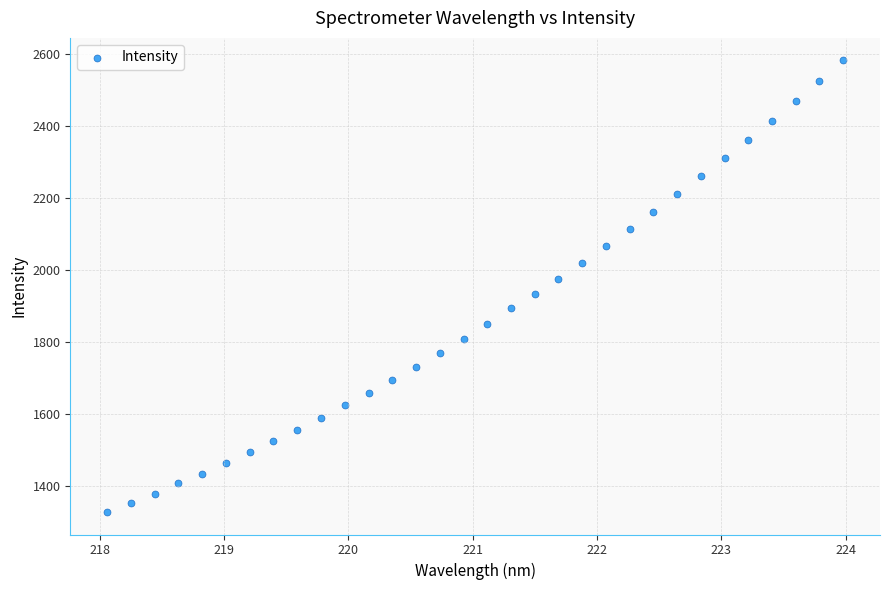

What is the range of Y values (max minus min)?

1254.5